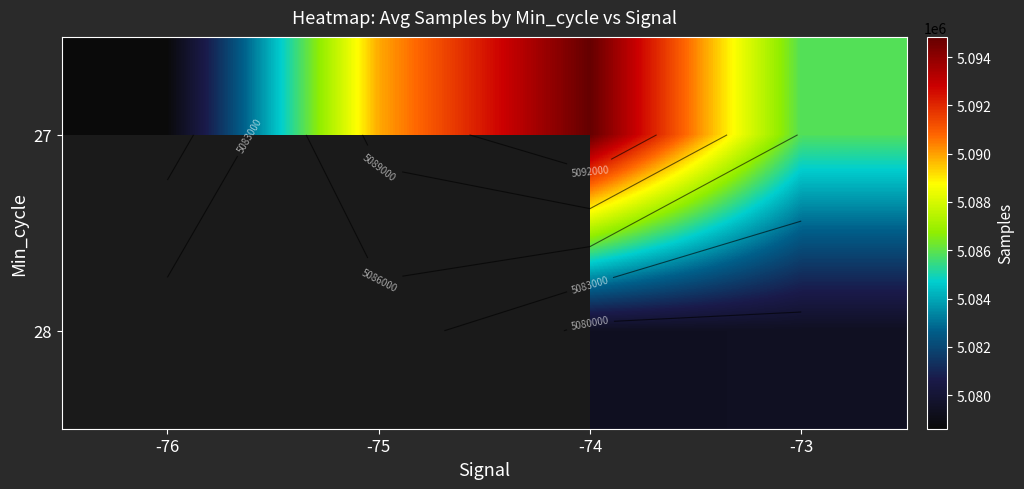

At which category is the sum across all series the highest?

-74